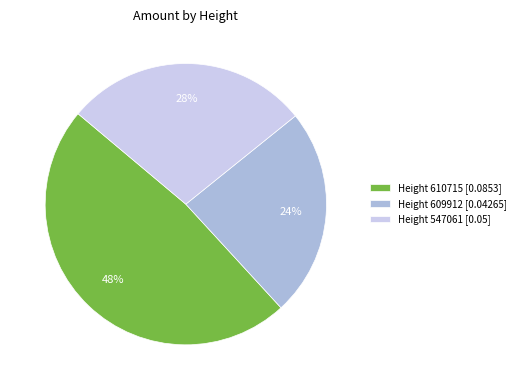

How many slices are in this pie chart?

3